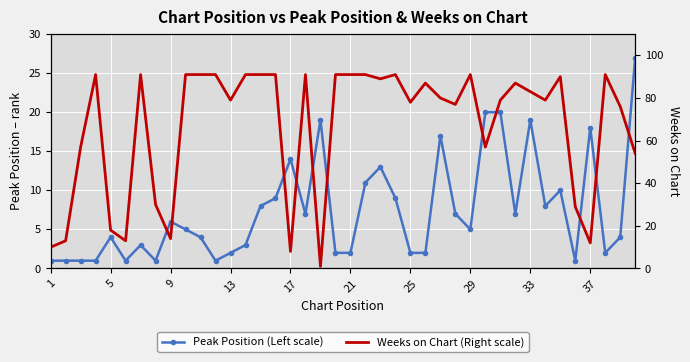

Reading left to right, extract all data points from this chart.

Peak Position (Left scale): 1	1	1	1	4	1	3	1	6	5	4	1	2	3	8	9	14	7	19	2	2	11	13	9	2	2	17	7	5	20	20	7	19	8	10	1	18	2	4	27
Weeks on Chart (Right scale): 10	13	57	91	18	13	91	30	14	91	91	91	79	91	91	91	8	91	1	91	91	91	89	91	78	87	80	77	91	57	79	87	83	79	90	29	12	91	76	54